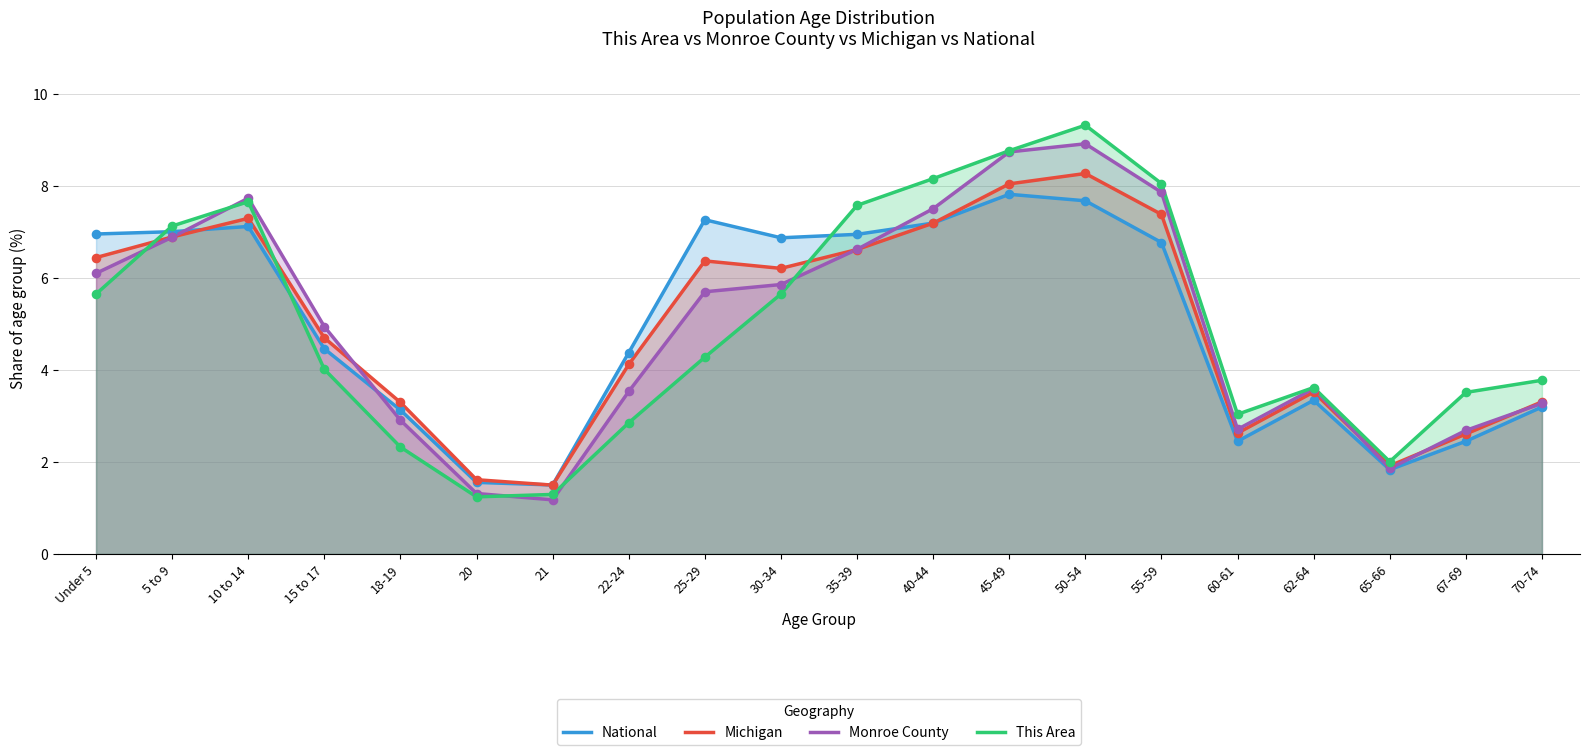

At how many categories does at least one series exceed 4?

12